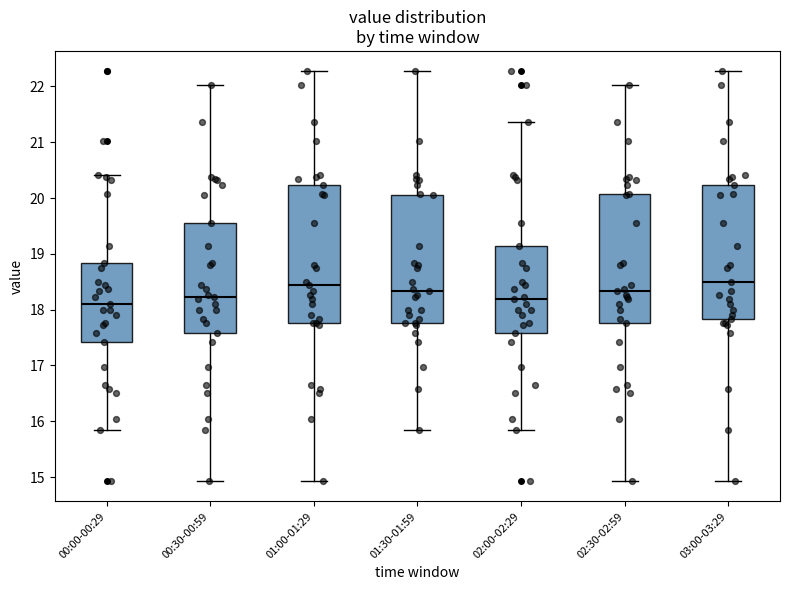

Reading left to right, transcribe this box plot: for each box, give where its median line is, the range the box spans, and where its two whiskers end, as read against the y-axis. The values are not printed on the chart, so give them approximately, as read against the axis.

00:00-00:29: median 18.1, box 17.4 to 18.8, whiskers 15.9 to 20.4
00:30-00:59: median 18.2, box 17.6 to 19.6, whiskers 14.9 to 22.0
01:00-01:29: median 18.5, box 17.8 to 20.2, whiskers 14.9 to 22.3
01:30-01:59: median 18.3, box 17.8 to 20.1, whiskers 15.9 to 22.3
02:00-02:29: median 18.2, box 17.6 to 19.2, whiskers 15.9 to 21.4
02:30-02:59: median 18.3, box 17.8 to 20.1, whiskers 14.9 to 22.0
03:00-03:29: median 18.5, box 17.8 to 20.2, whiskers 14.9 to 22.3